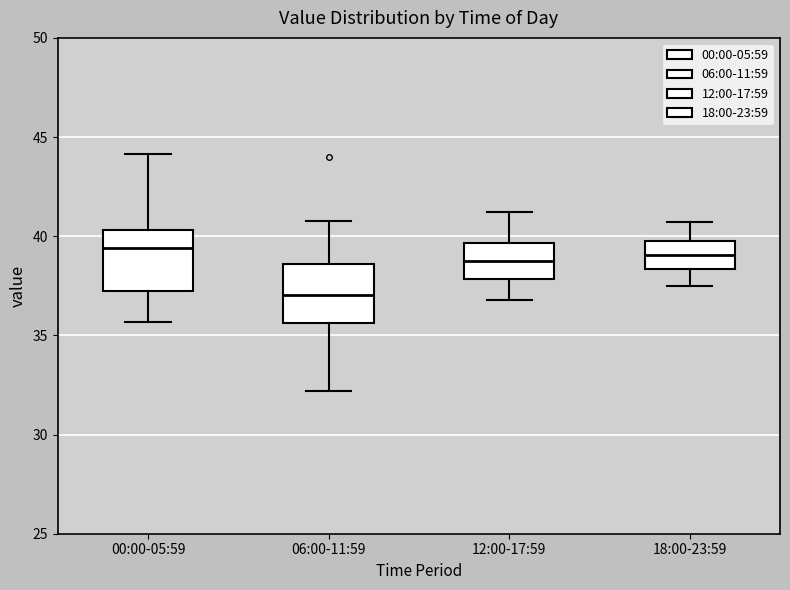

Reading left to right, transcribe this box plot: for each box, give where its median line is, the range the box spans, and where its two whiskers end, as read against the y-axis. The values are not printed on the chart, so give them approximately, as read against the axis.

00:00-05:59: median 39.5, box 37.0 to 40.5, whiskers 35.5 to 44.0
06:00-11:59: median 37.0, box 35.5 to 38.5, whiskers 32.0 to 41.0
12:00-17:59: median 39.0, box 38.0 to 39.5, whiskers 37.0 to 41.0
18:00-23:59: median 39.0, box 38.5 to 39.5, whiskers 37.5 to 40.5